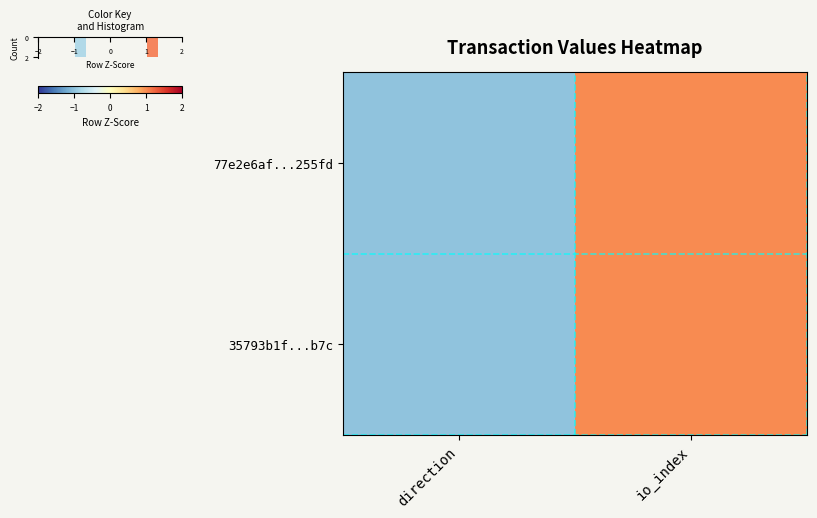

Which category has the highest value in the 35793b1f...b7c series?

io_index